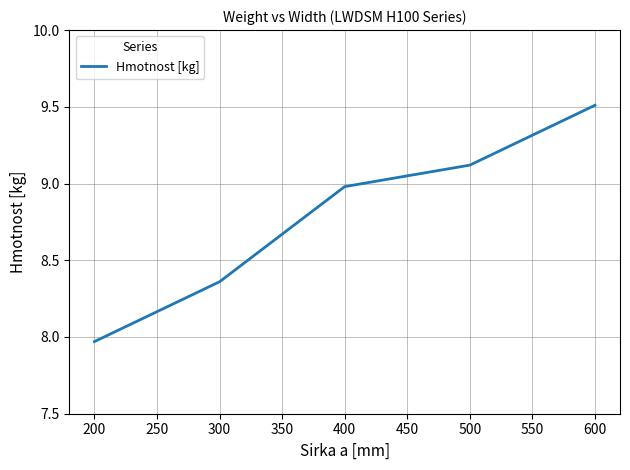

List the labels in order of value, smallest first.

200, 300, 400, 500, 600